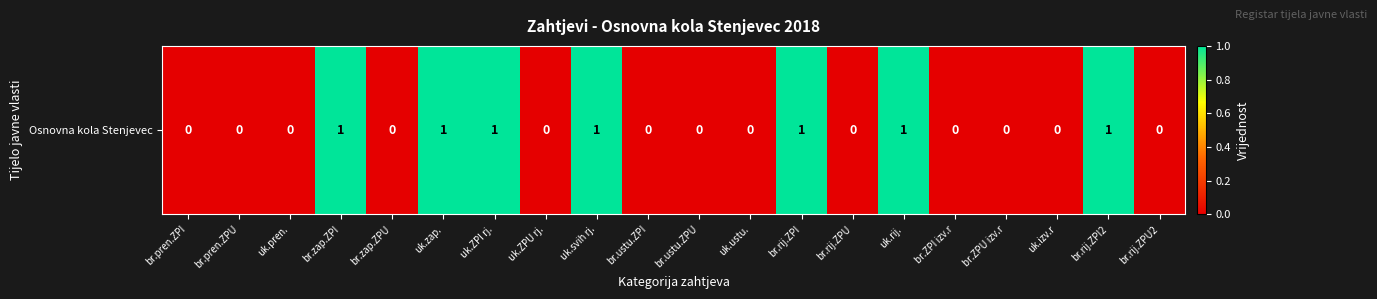

The value at br.rij.ZPU is 0. True or false?

False